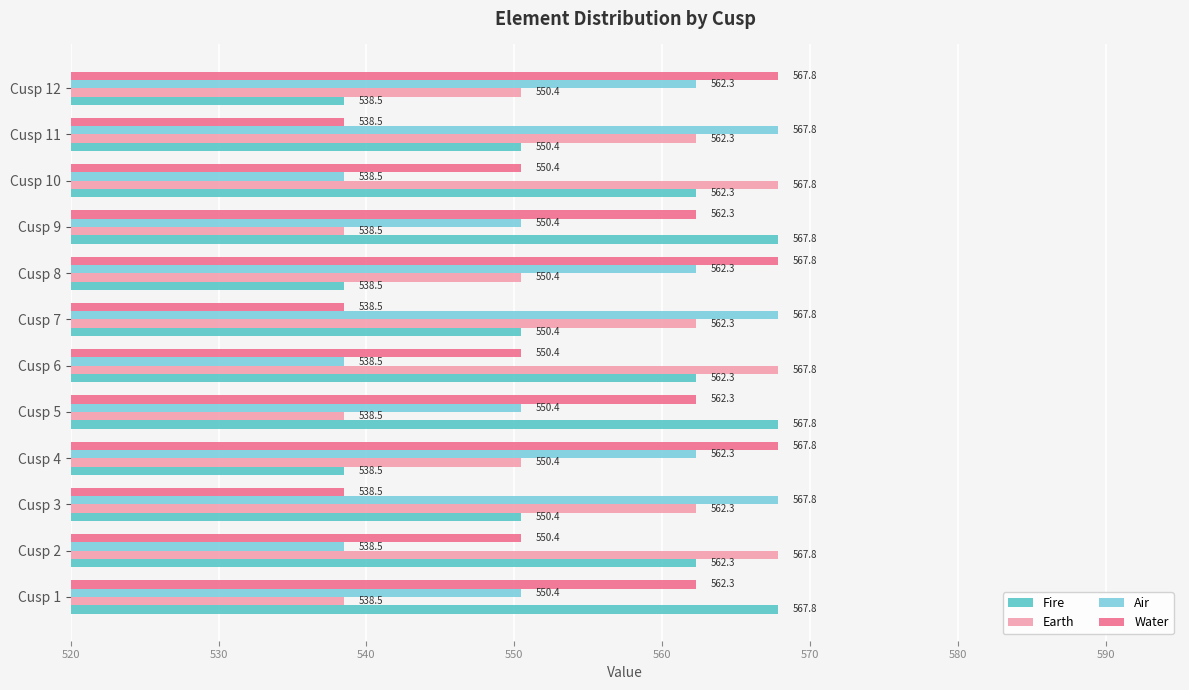

What is the difference between the maximum and second lowest values in the Air series?

29.3